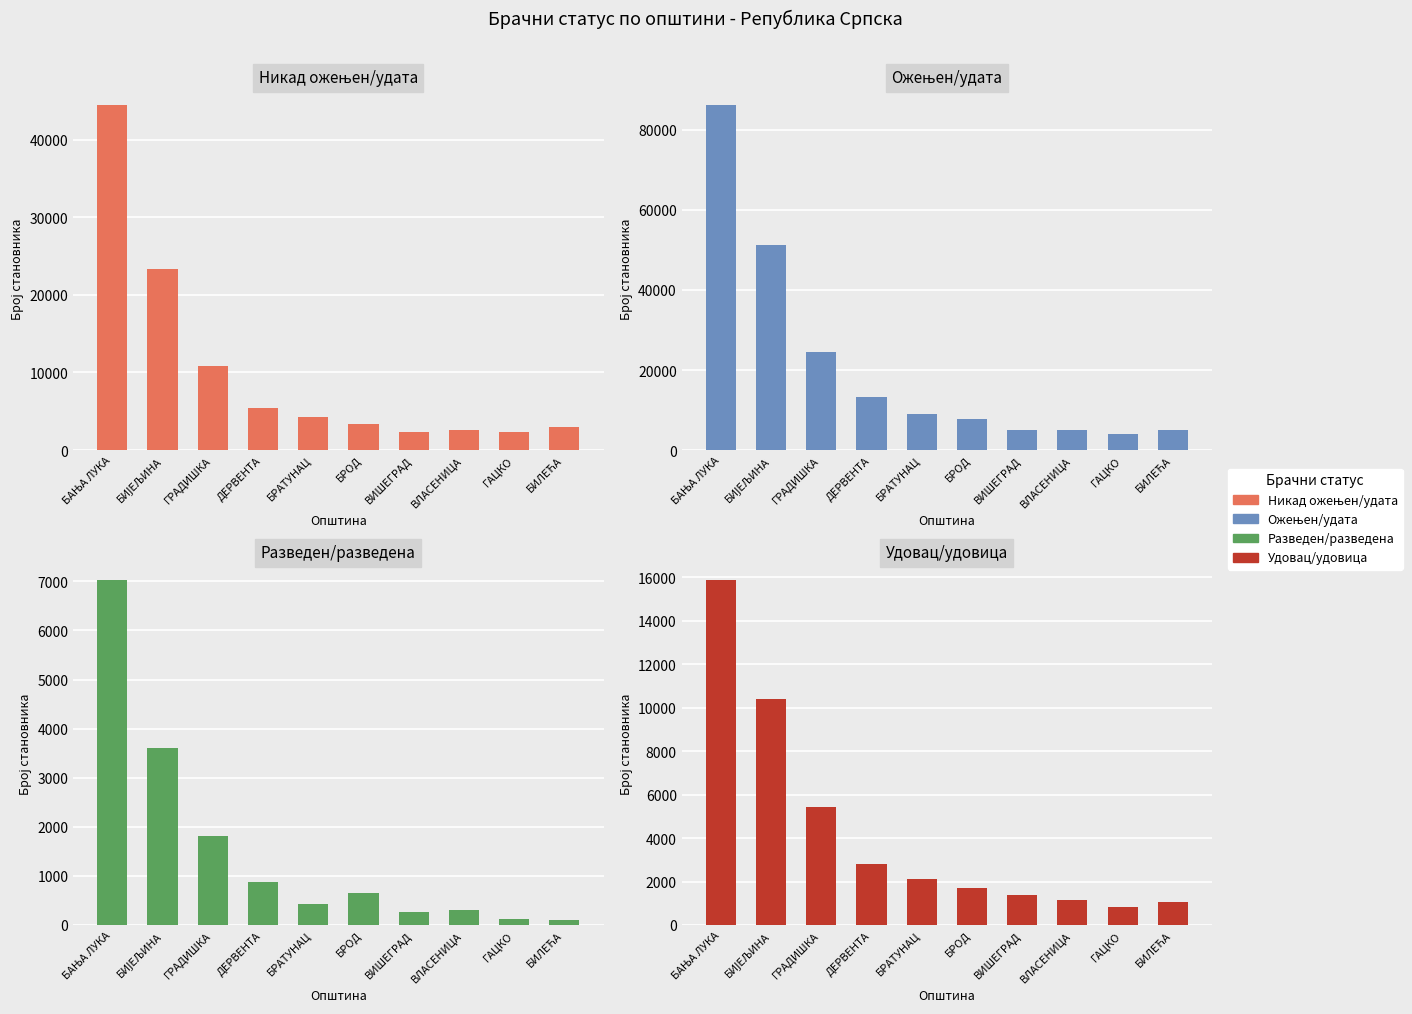

Which label corresponds to the largest value in the chart?

БАЊА ЛУКА